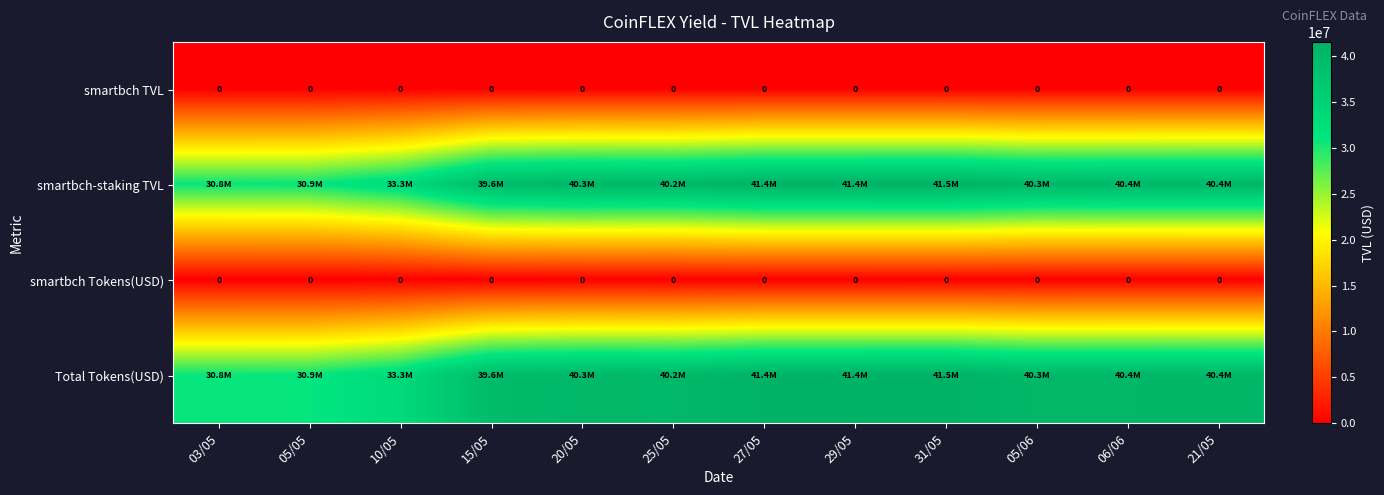

At which category is the sum across all series the highest?

31/05